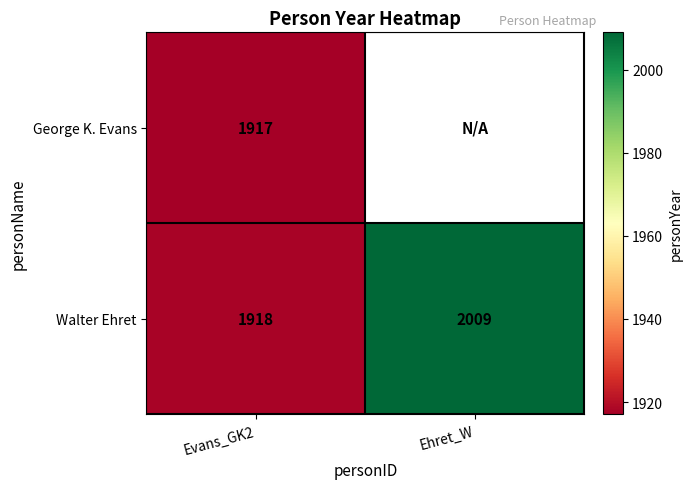

At which label is Walter Ehret closest to 1963?

Evans_GK2